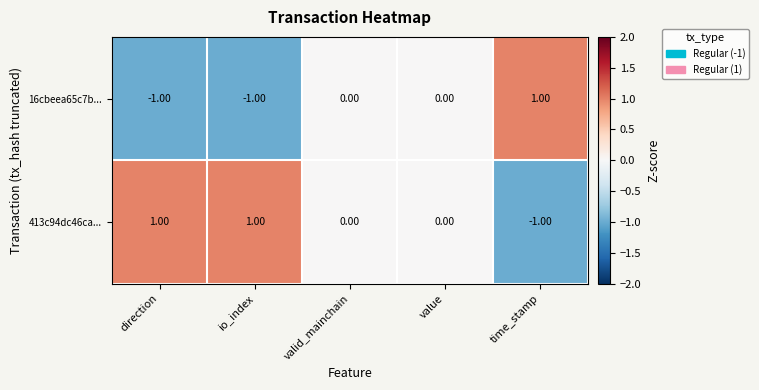

At which label does 16cbeea65c7b... reach its peak?

time_stamp